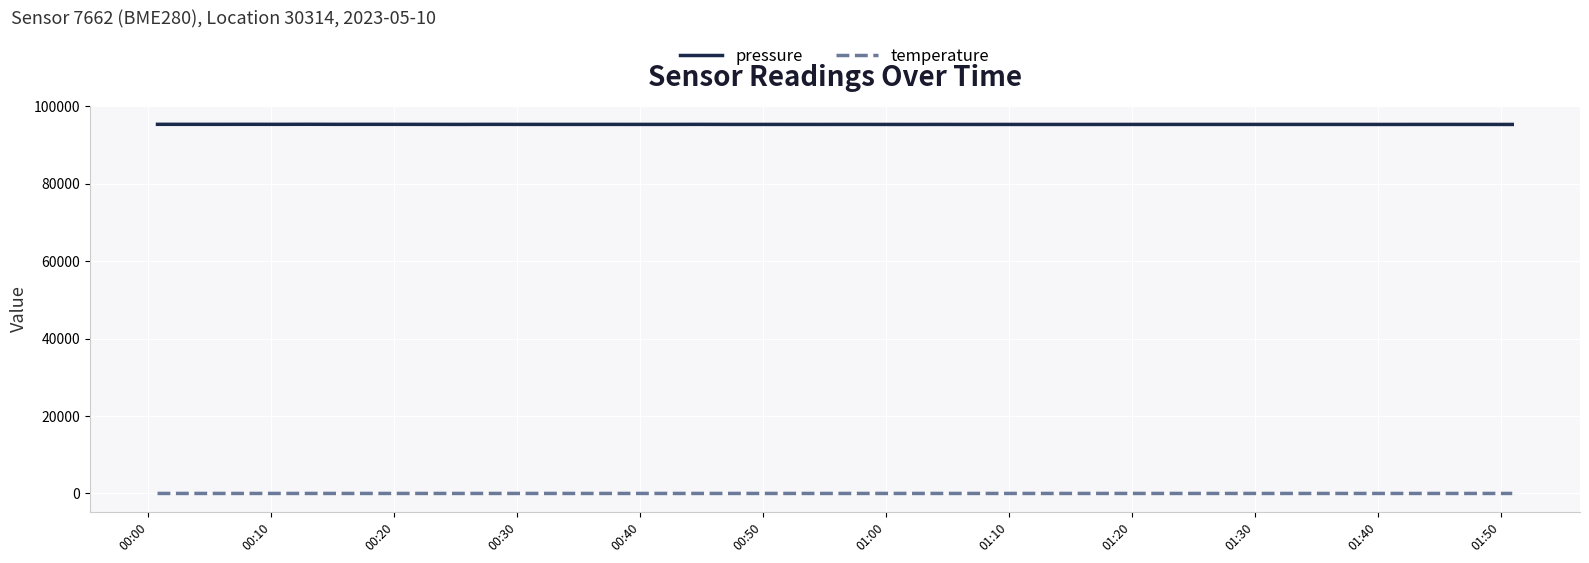

What is the sum of all pressure values?

3812815.5